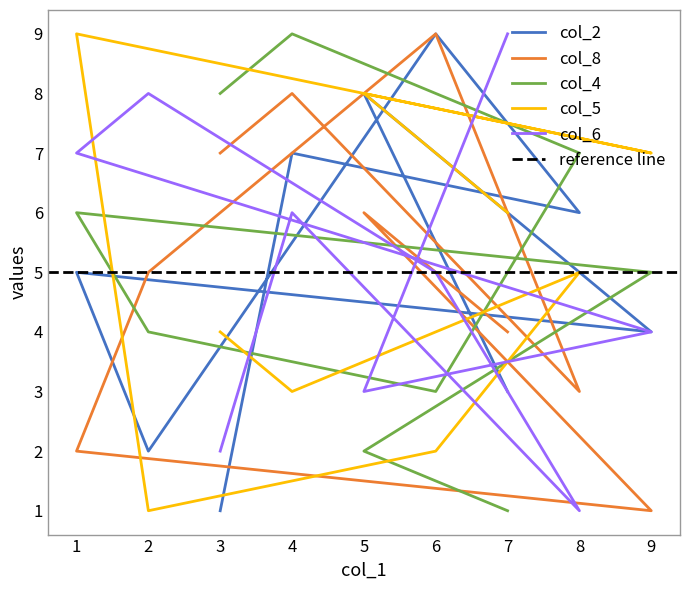

Between 7 and 8, which is larger?

8